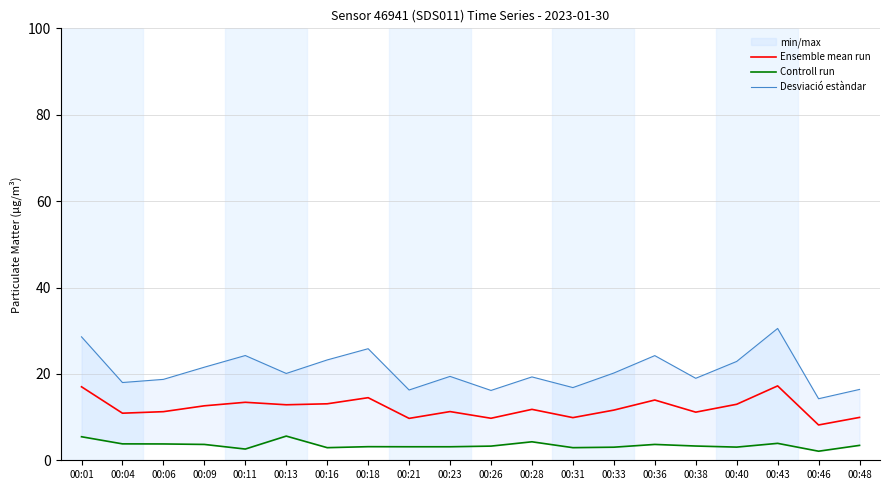

How many lines are shown in the chart?

3